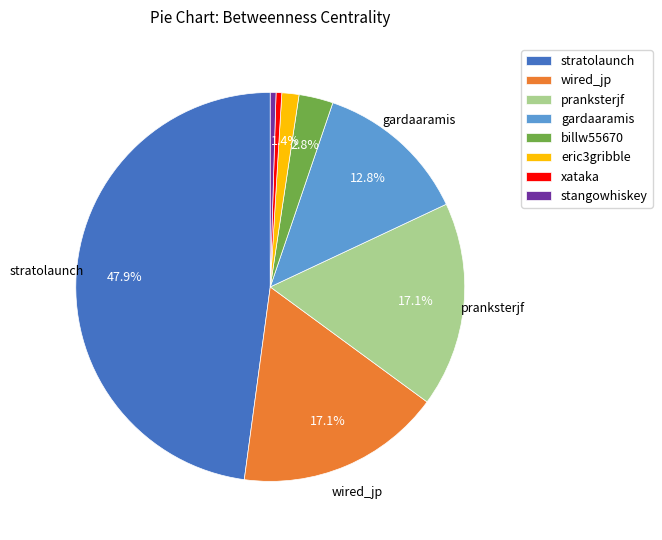

What is the largest slice in the pie chart?

stratolaunch